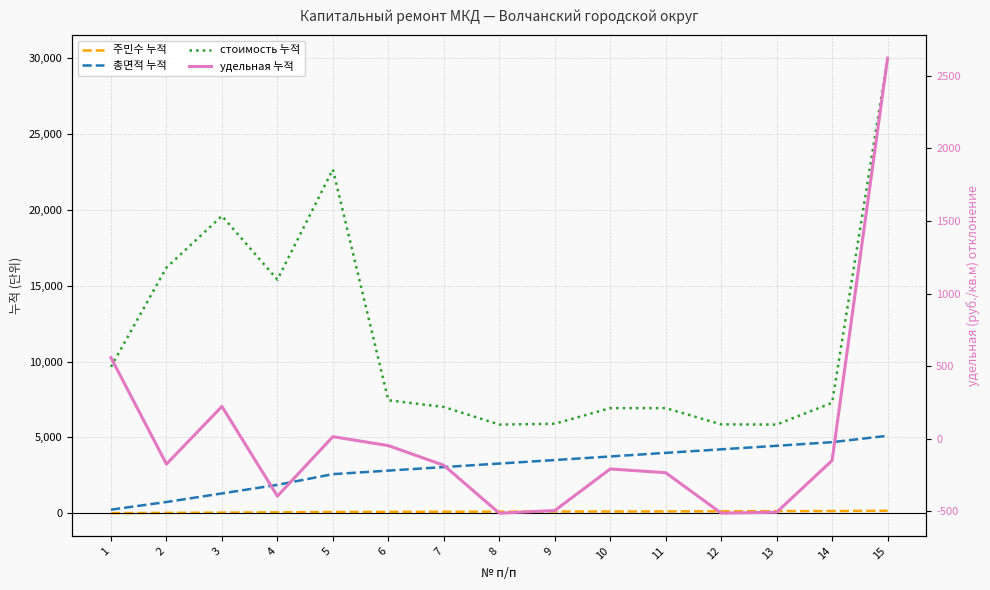

Reading right to left, list all the values displayed in this chart.

주민수 누적: 163.0	148.0	140.0	130.0	122.0	116.0	114.0	106.0	100.0	90.0	81.0	59.0	41.0	25.0	8.0
총면적 누적: 5107.9	4687.2	4447.9	4214.5	3981.8	3744.5	3508.7	3277.4	3044.6	2812.5	2579.0	1872.6	1308.8	742.7	238.2
стоимость 누적: 30000.0	7280.2	5846.2	5859.2	6932.8	6930.2	5901.7	5847.3	7006.8	7449.6	22665.6	15399.8	19600.9	16195.5	9651.5
удельная 누적: 2621.4	-149.7	-506.2	-512.2	-233.9	-208.1	-494.7	-512.4	-182.7	-47.3	14.4	-395.1	222.6	-174.7	558.4